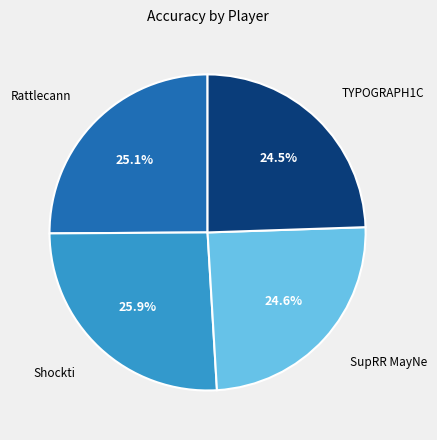

Is there any slice that represents more than half of the pie?

No